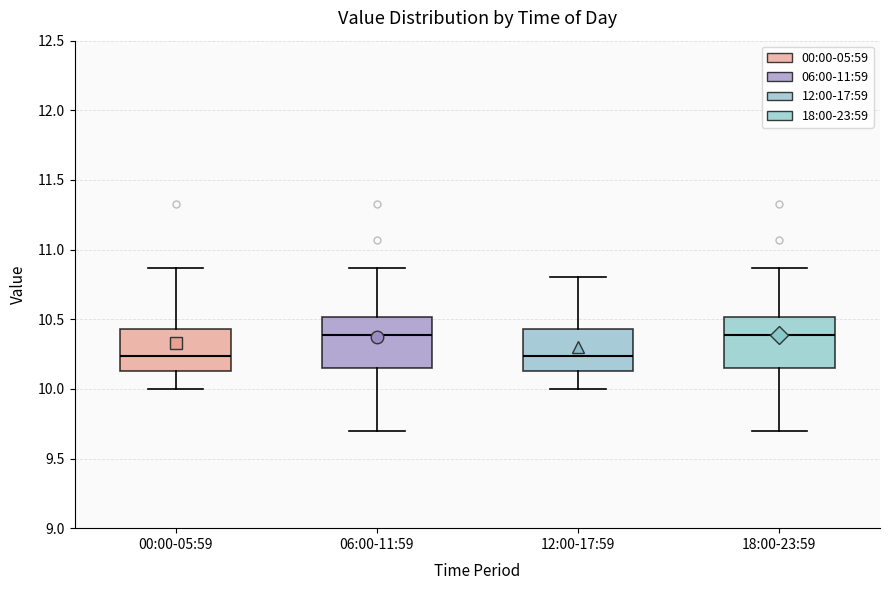

Where does the median line of the box for 18:00-23:59 sit on the y-axis? The values are not printed on the chart, so give them approximately, as read against the axis.

10.40